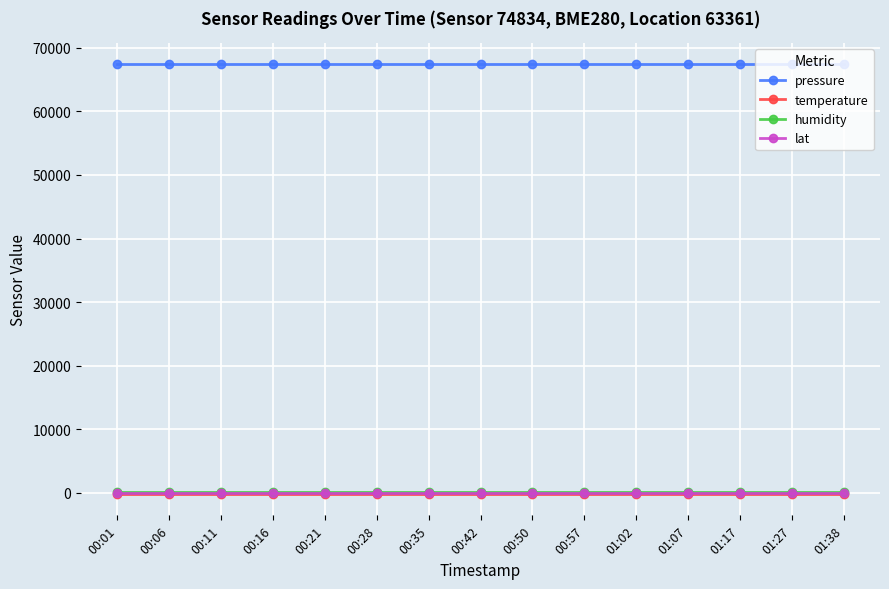

The value of pressure at 00:06 is 25572.7. True or false?

False